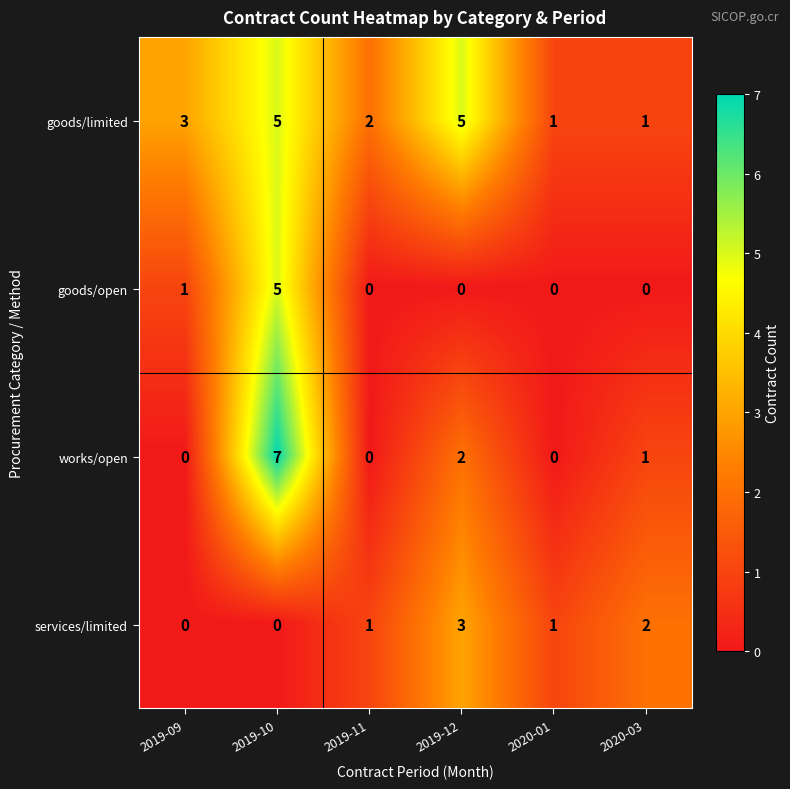

True or false: goods/limited has a value of 1 at 2020-01.

True